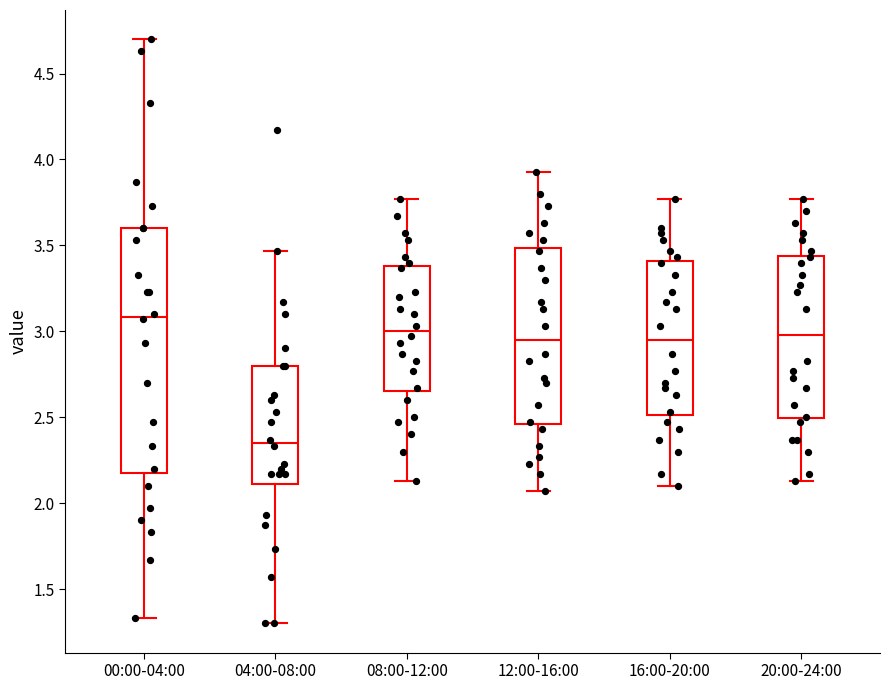

Reading left to right, read every box against the y-axis: the position of its median line, the range the box covers, and the ends of its whiskers. The values are not printed on the chart, so give them approximately, as read against the axis.

00:00-04:00: median 3.10, box 2.20 to 3.60, whiskers 1.35 to 4.70
04:00-08:00: median 2.35, box 2.10 to 2.80, whiskers 1.30 to 3.45
08:00-12:00: median 3.00, box 2.65 to 3.40, whiskers 2.15 to 3.75
12:00-16:00: median 2.95, box 2.45 to 3.50, whiskers 2.05 to 3.95
16:00-20:00: median 2.95, box 2.50 to 3.40, whiskers 2.10 to 3.75
20:00-24:00: median 3.00, box 2.50 to 3.45, whiskers 2.15 to 3.75